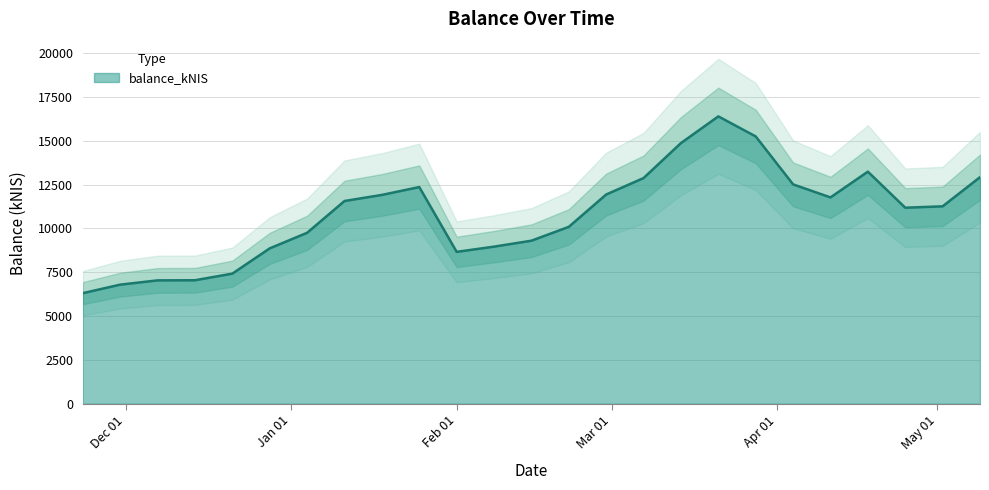

What is the difference between the values at 2024-01-11 and 2024-05-02?

304.0